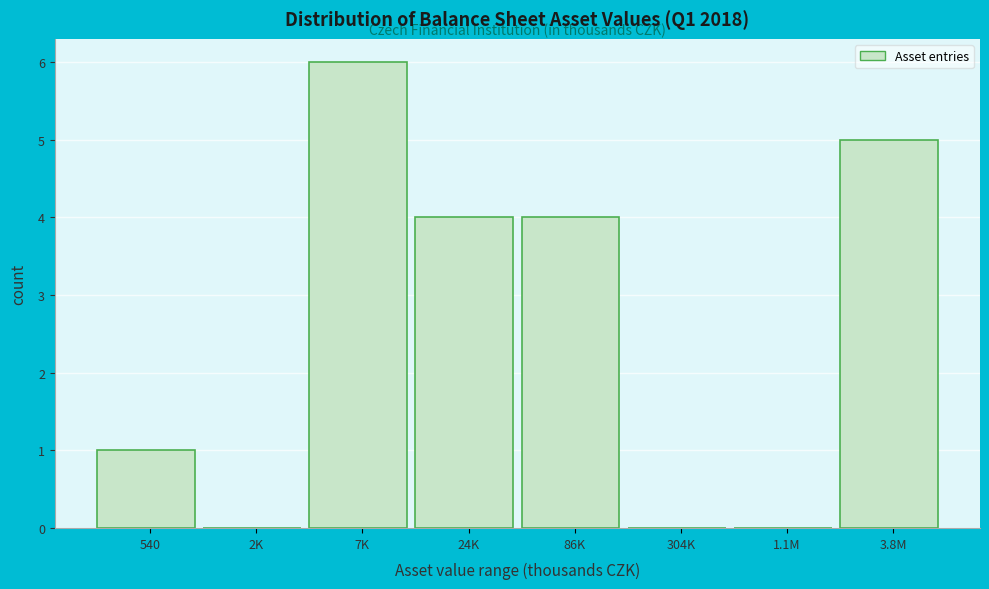

Reading left to right, list all the values displayed in this chart.

540=1	2K=0	7K=6	24K=4	86K=4	304K=0	1.1M=0	3.8M=5